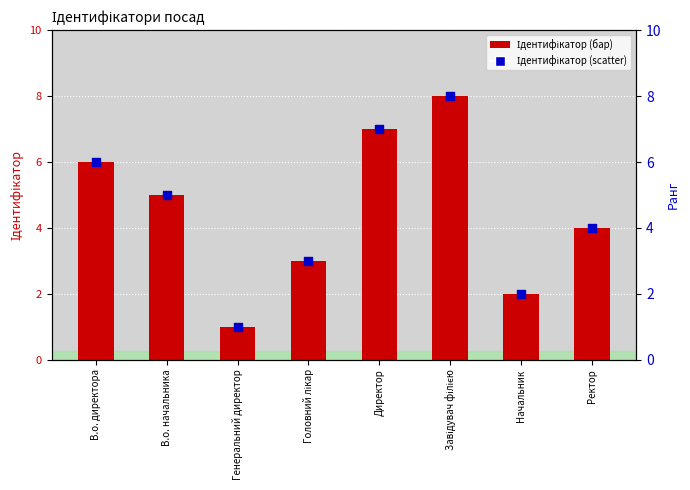

Which series reaches the minimum Y coordinate?

Ідентифікатор